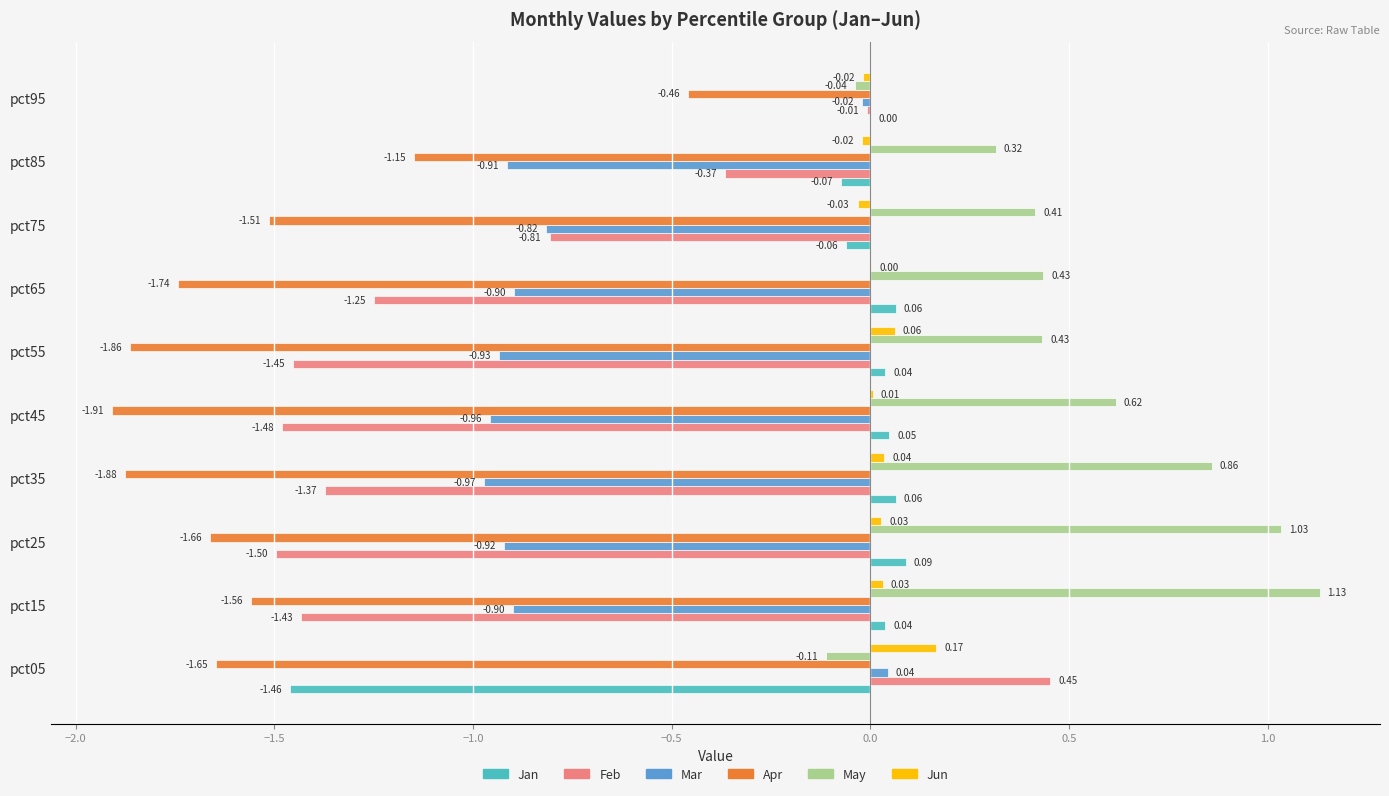

Between pct15 and pct85, which series saw the biggest shift?

Feb